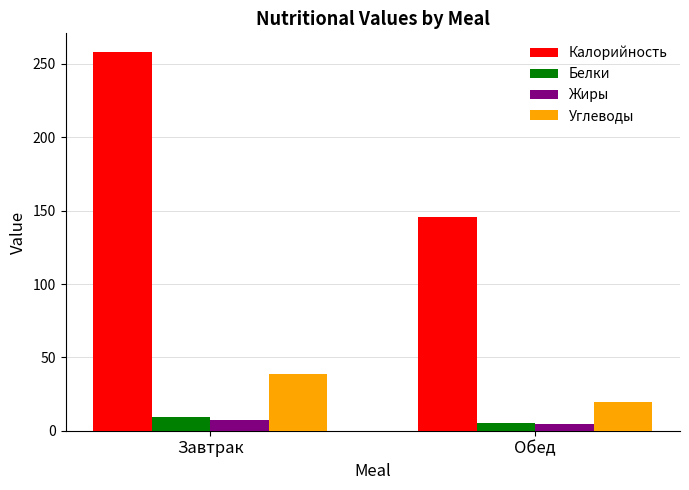

Which series has the widest spread of values?

Калорийность